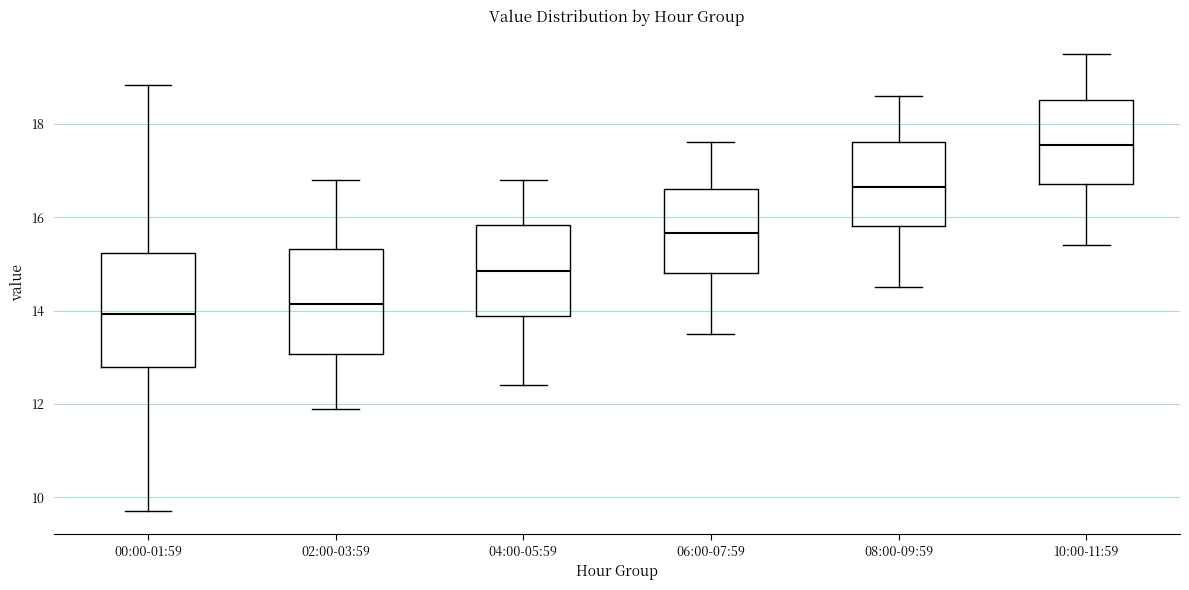

Which box's median line is the lowest?

00:00-01:59